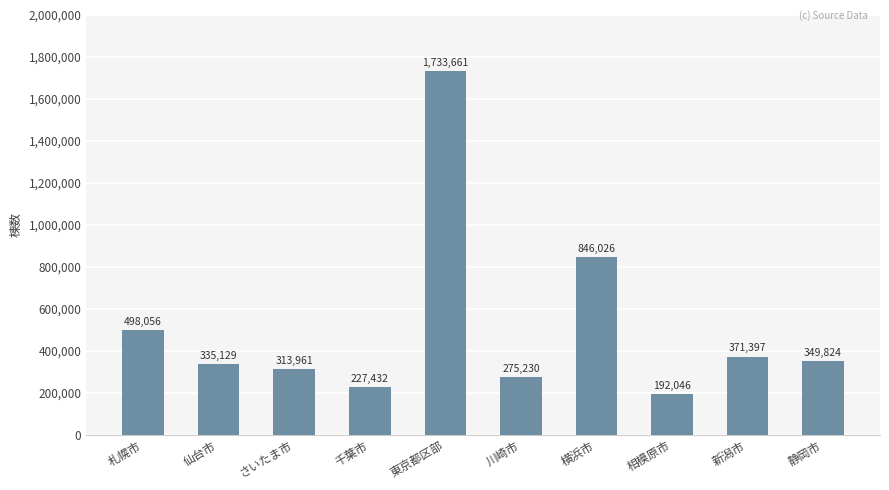

Is it true that the value at 仙台市 is 335129?

True